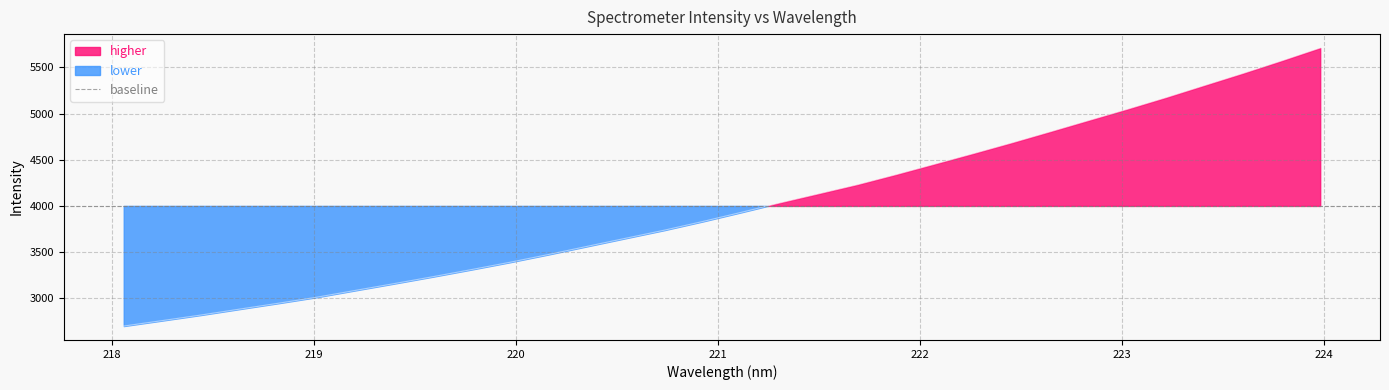

Reading left to right, list all the values displayed in this chart.

2699.1	2758.6	2818.7	2882.6	2946.1	3011.6	3085.4	3158.7	3233.3	3310.5	3389.9	3474.3	3562.4	3650.1	3737.6	3832.1	3931.4	4033.0	4130.9	4229.2	4338.0	4451.2	4565.1	4681.6	4802.3	4924.5	5046.2	5172.0	5303.4	5434.2	5569.9	5709.6